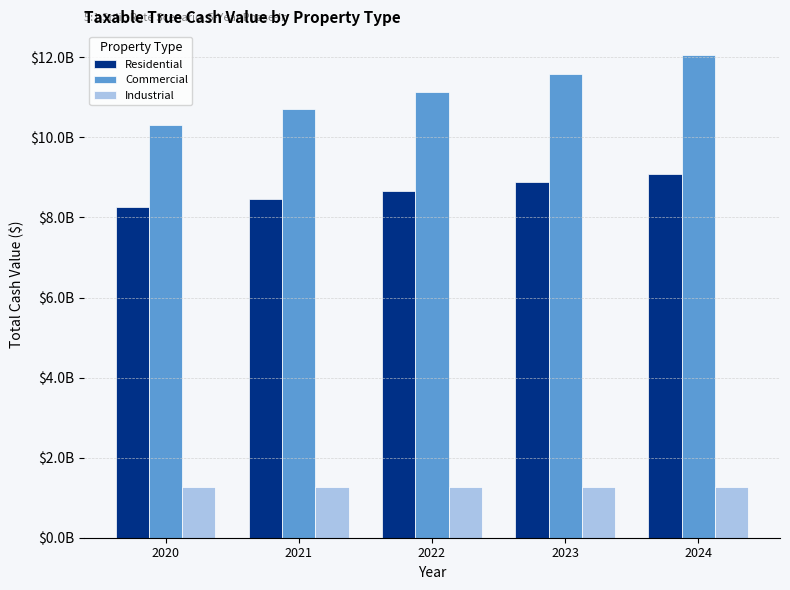

What are all the series names shown in the legend?

Residential, Commercial, Industrial